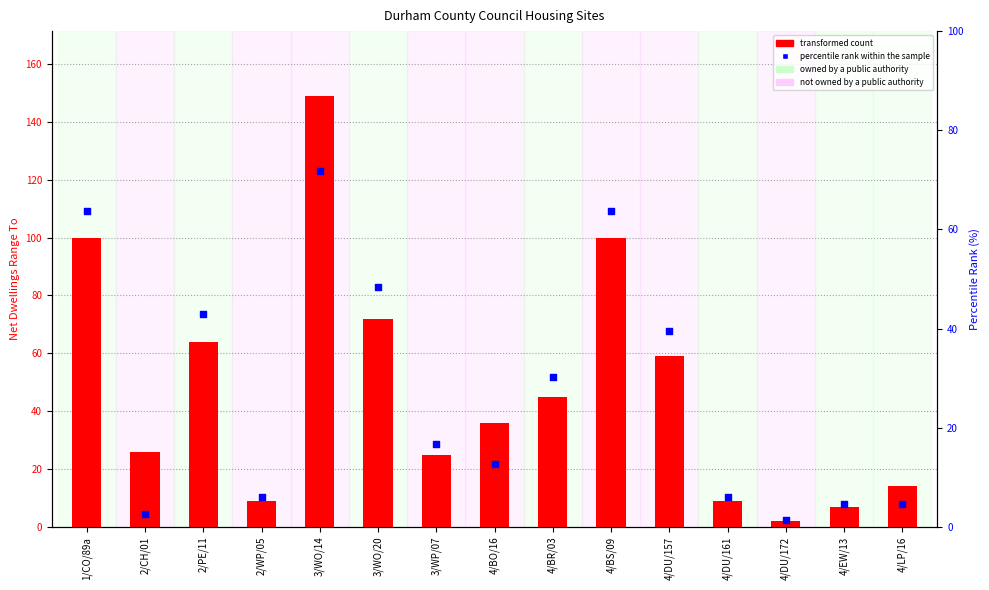

What is the ratio of the value at 4/EW/13 to the value at 1/CO/89a?

0.1